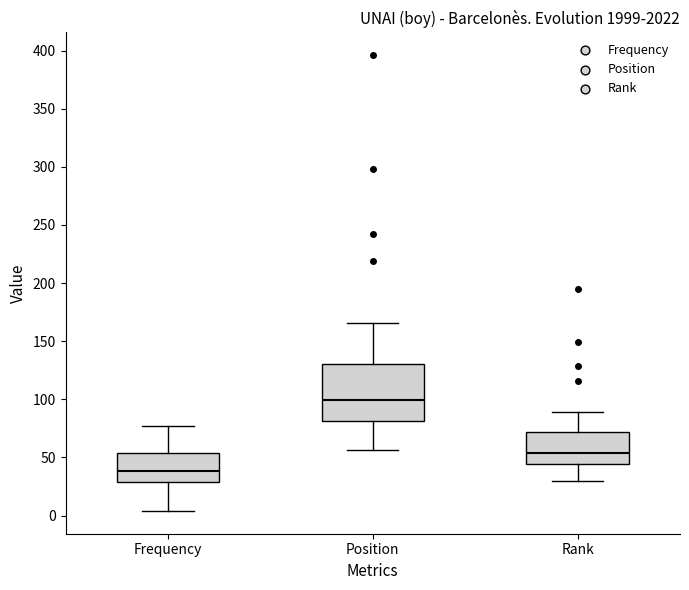

Which box has the lowest median line?

Frequency